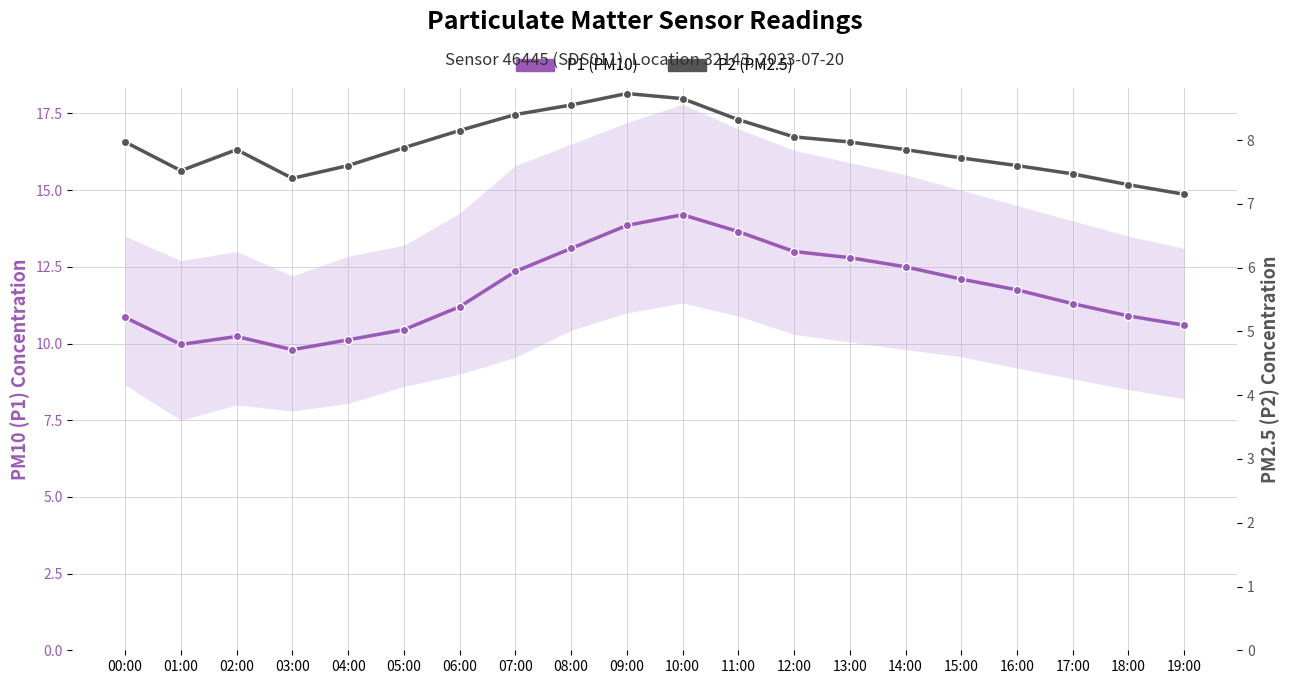

Which series has the largest range (max minus min)?

P1 (PM10)